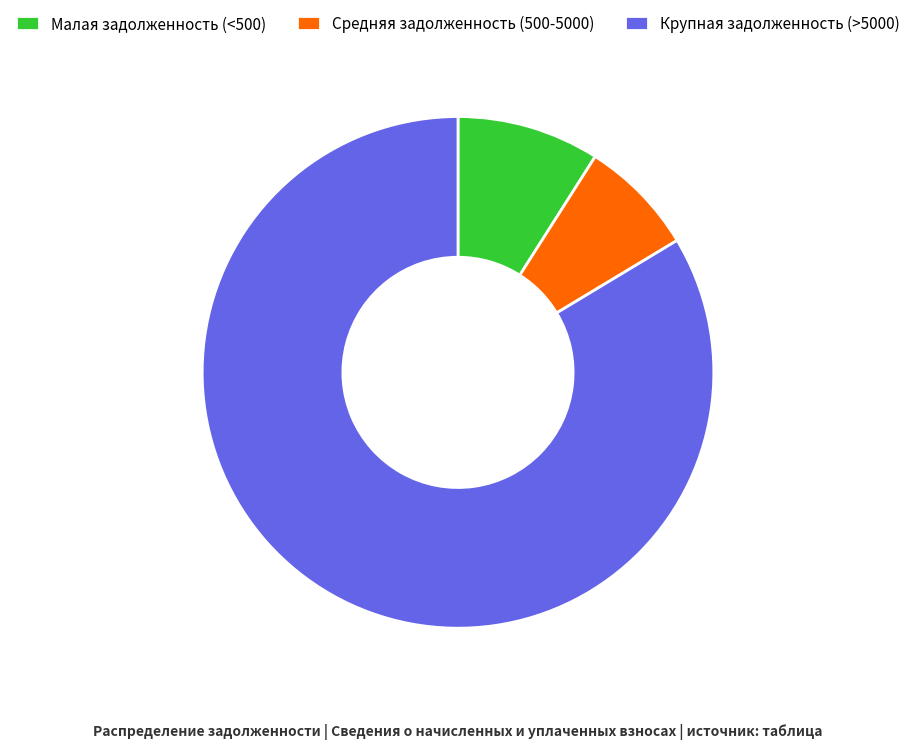

Is there a majority slice in this chart?

Yes